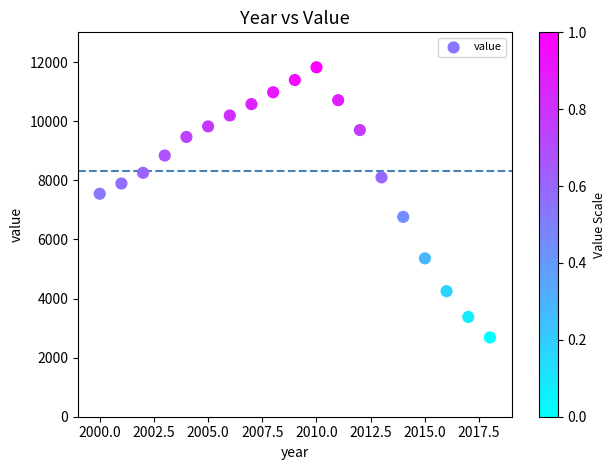

What is the range of X values (max minus min)?

18